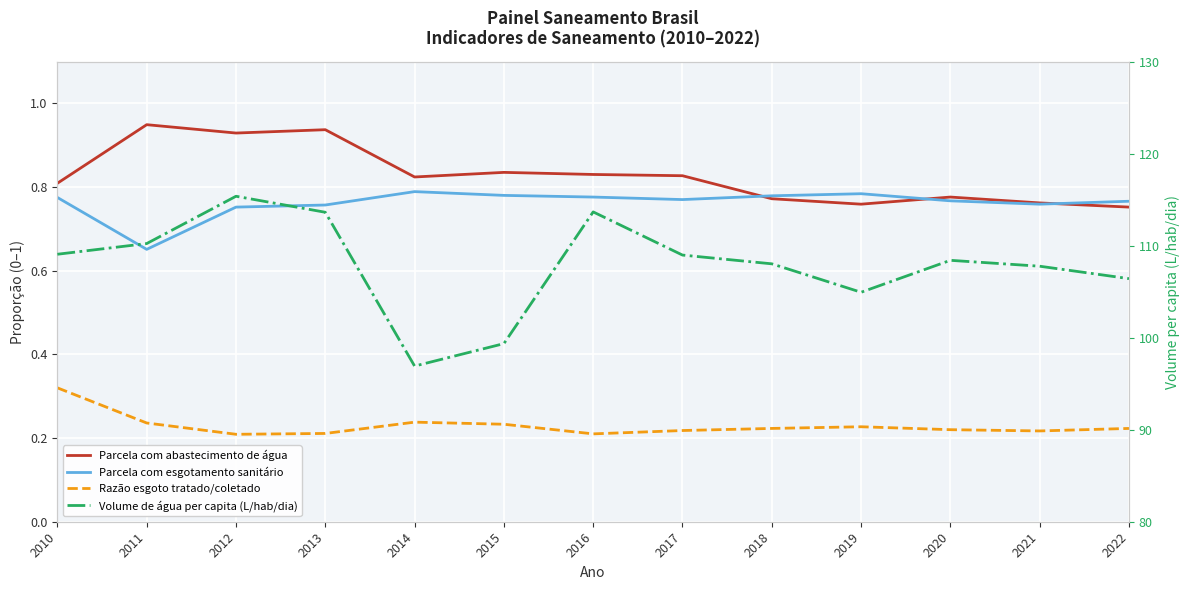

Where is the first local minimum for Parcela com esgotamento sanitário?

2011